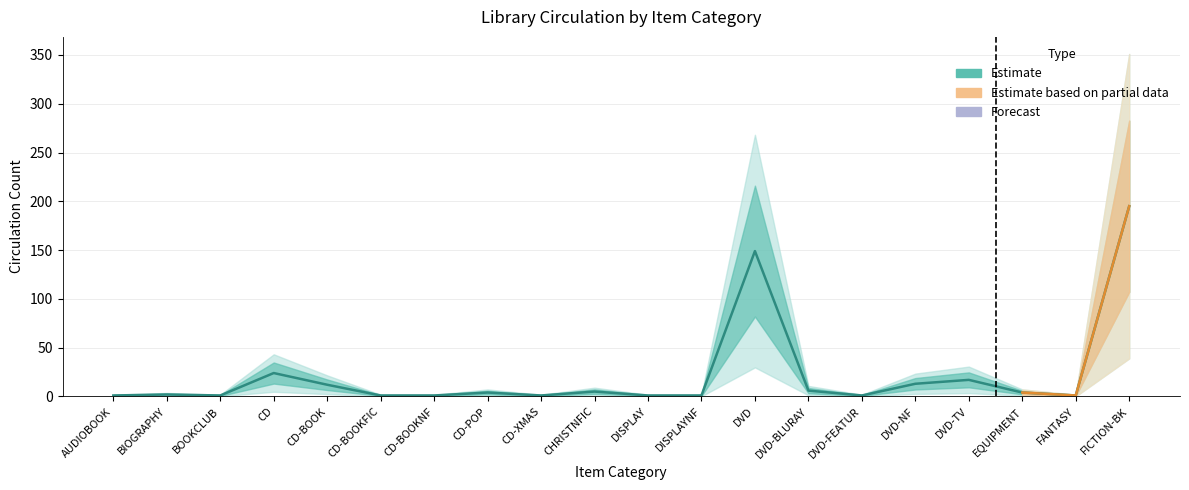

Rank the categories by value from highest to lowest.

FICTION-BK, DVD, CD, DVD-TV, DVD-NF, CD-BOOK, DVD-BLURAY, CHRISTNFIC, CD-POP, EQUIPMENT, BIOGRAPHY, AUDIOBOOK, BOOKCLUB, CD-BOOKFIC, CD-BOOKNF, CD-XMAS, DISPLAY, DISPLAYNF, DVD-FEATUR, FANTASY